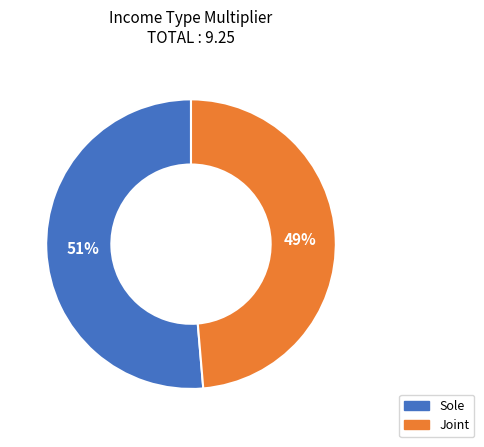

Is there a majority slice in this chart?

Yes